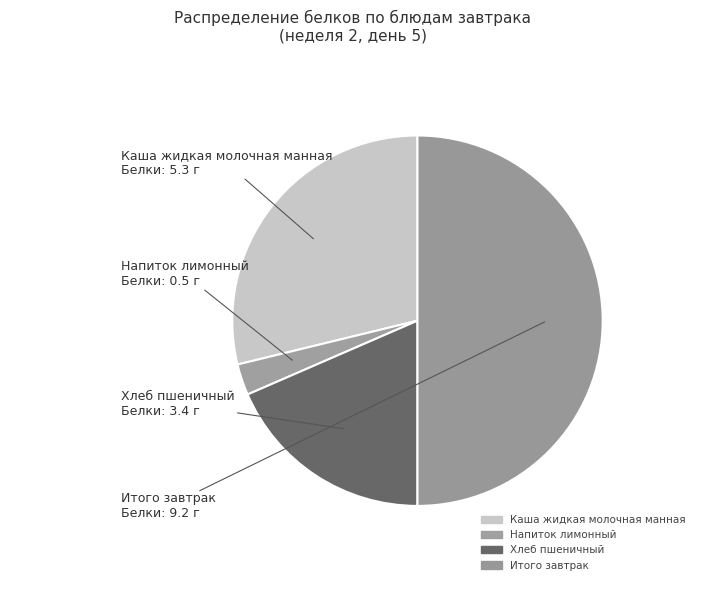

How many slices are in this pie chart?

4